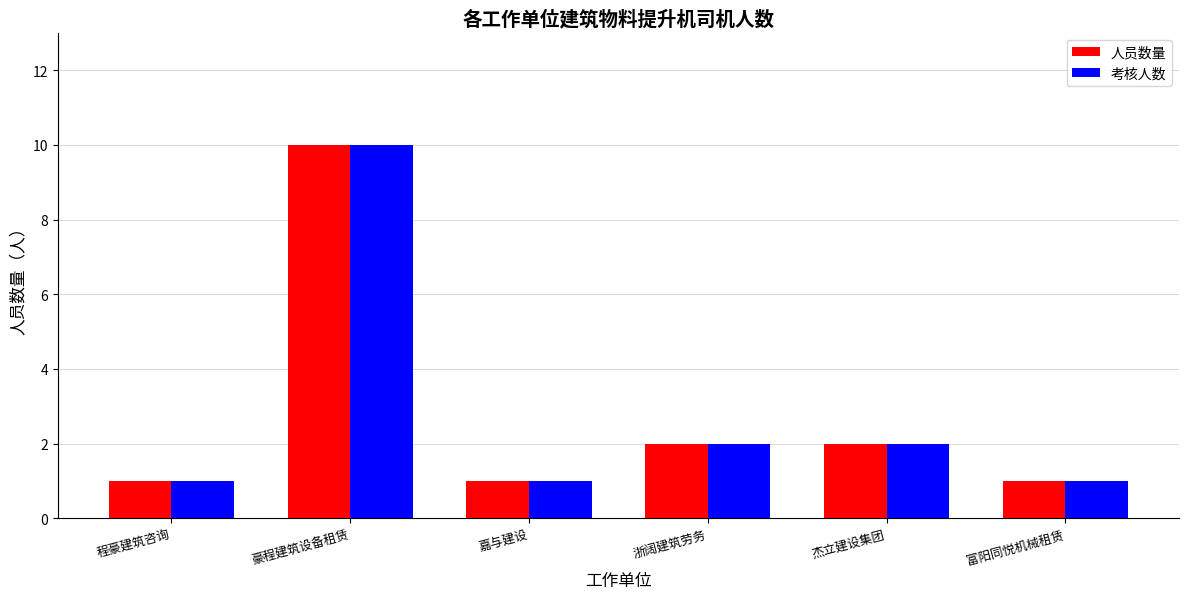

At which category is the sum across all series the highest?

豪程建筑设备租赁